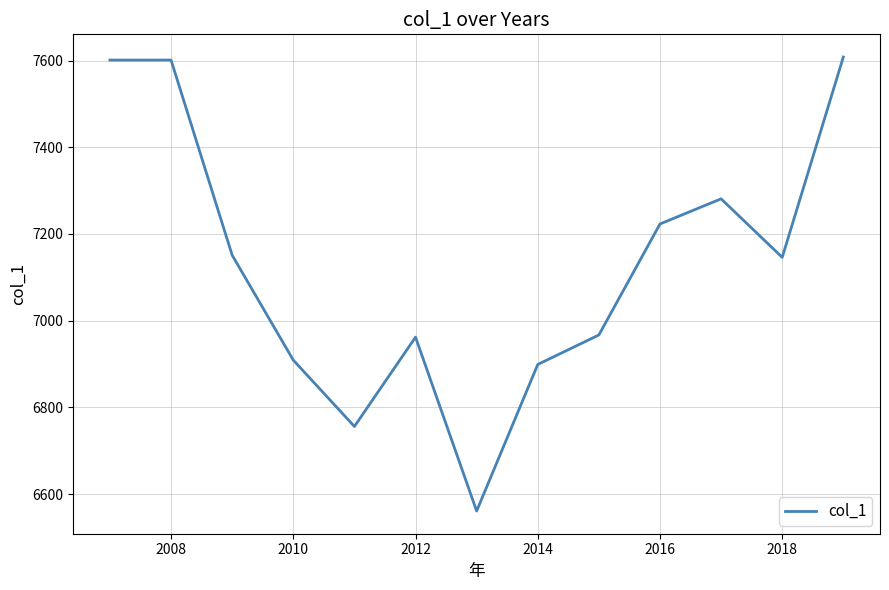

Reading left to right, list all the values displayed in this chart.

7601	7601	7151	6909	6756	6962	6561	6899	6967	7223	7281	7146	7608